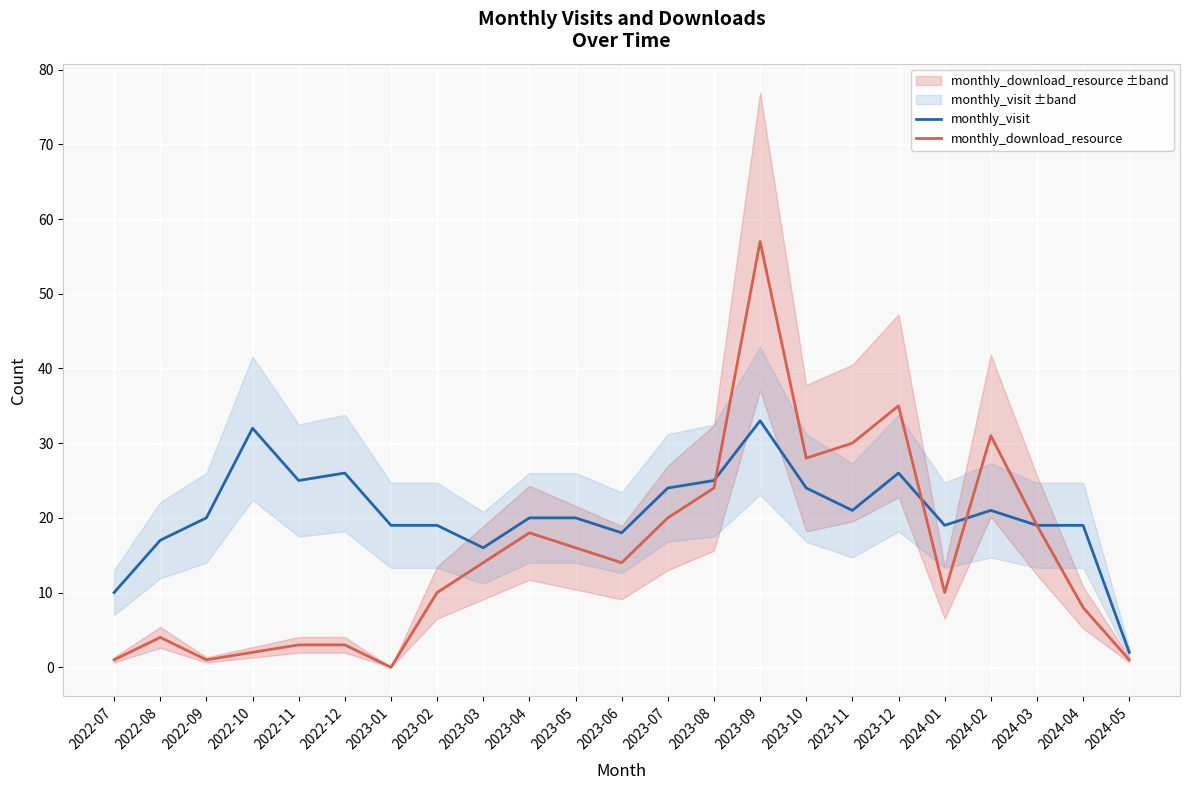

At which category does the chart reach its minimum across all series?

2023-01